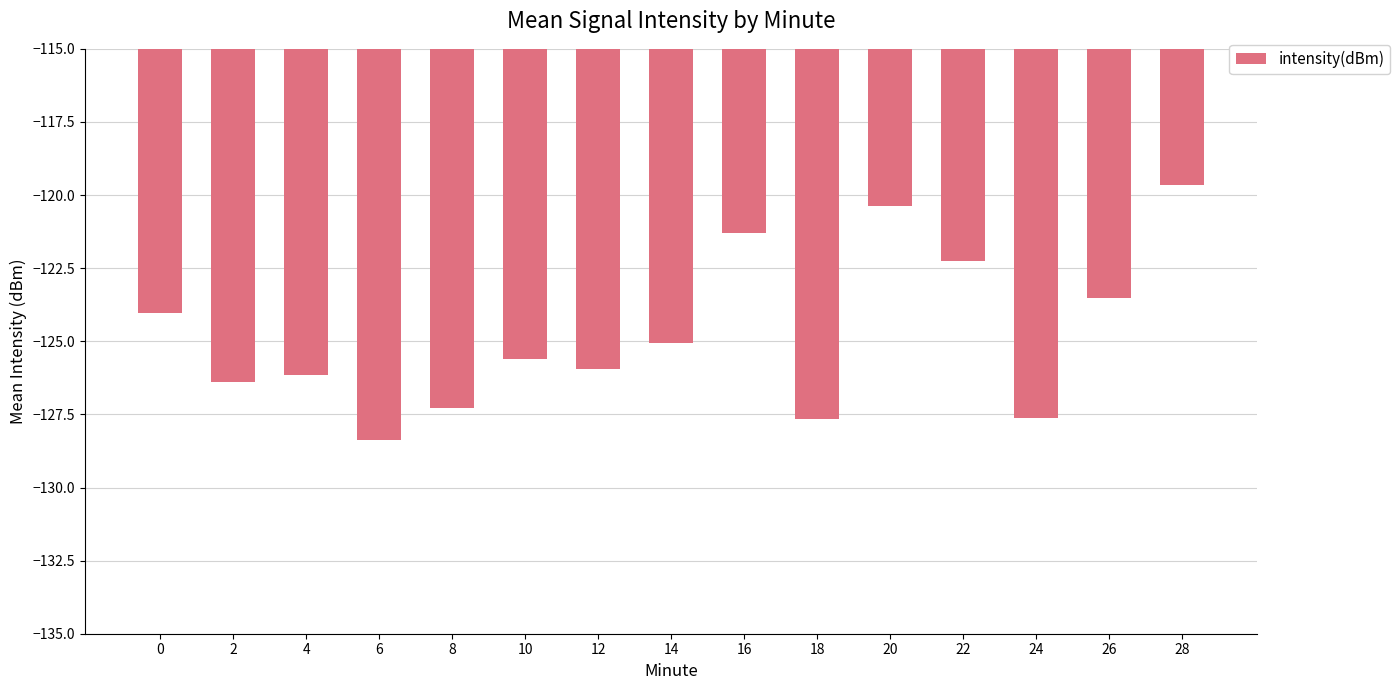

What is the difference between the maximum and second lowest values?

8.0